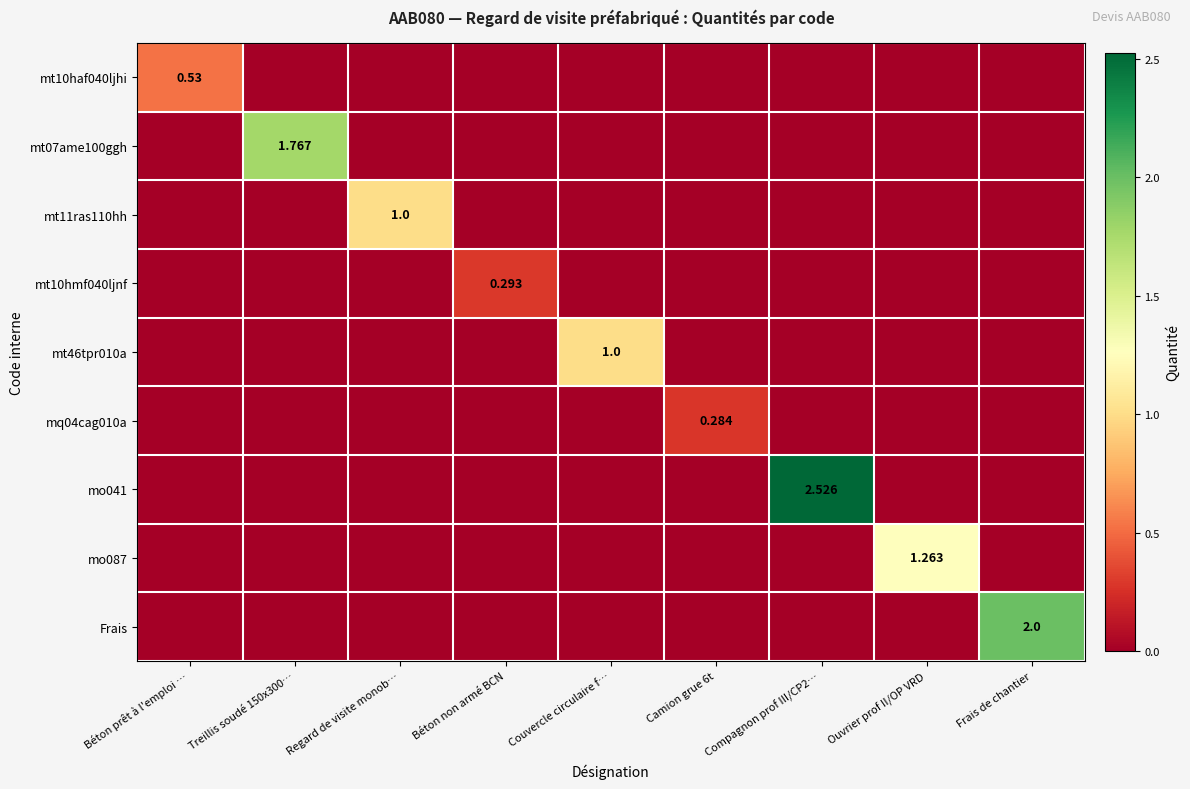

How many mo087 values are between 0 and 1?

8